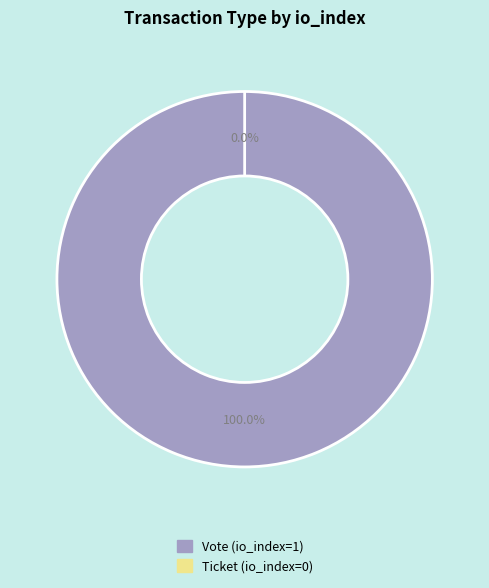

Which category accounts for the majority?

Vote (io_index=1)